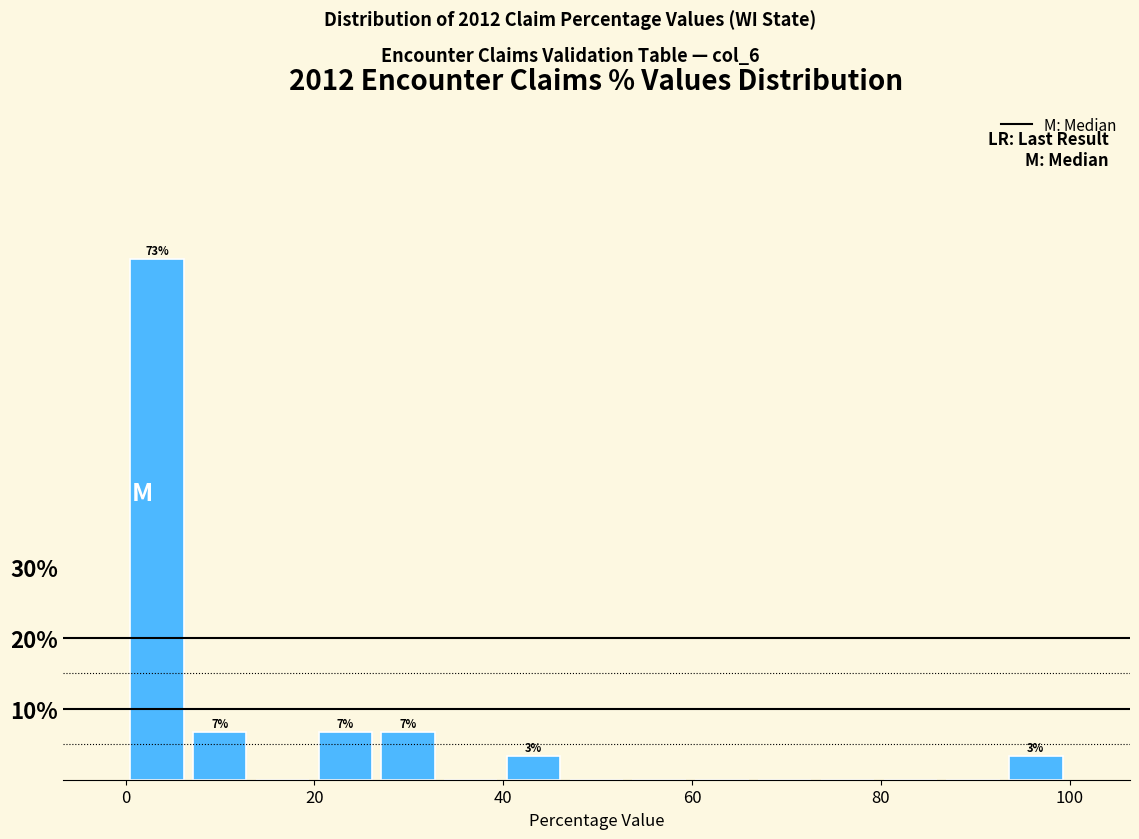

Read against the x-axis, roughly where is the centre of the tallest bar?

4